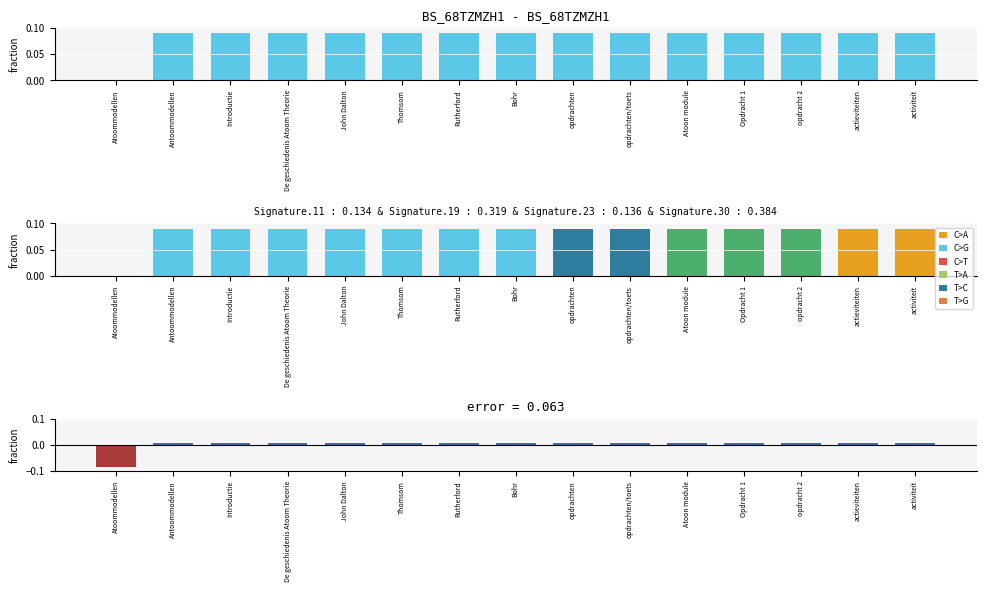

Count the values in the range 0 to 1.

15